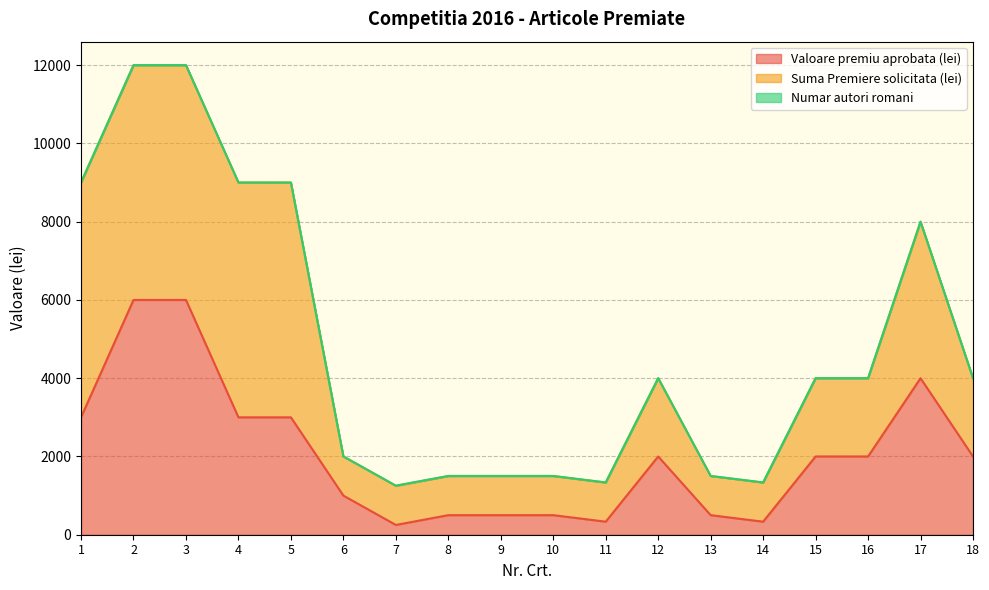

In Valoare premiu aprobata (lei), how many points are lower than both neighbors (excluding endpoints)?

3